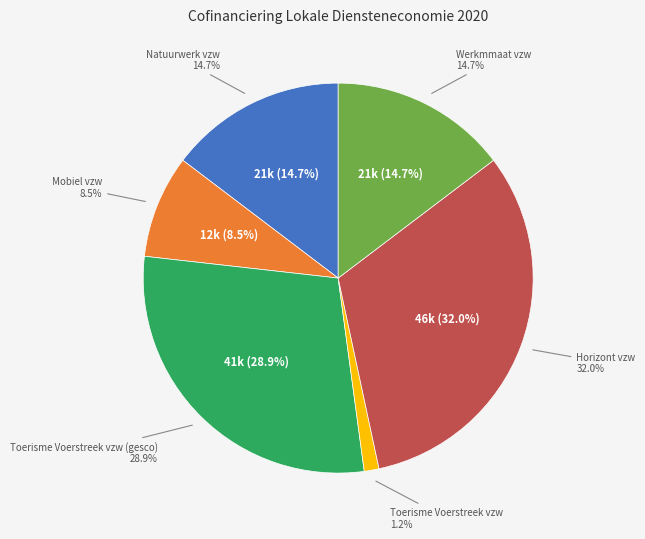

Count the number of slices in the pie.

6